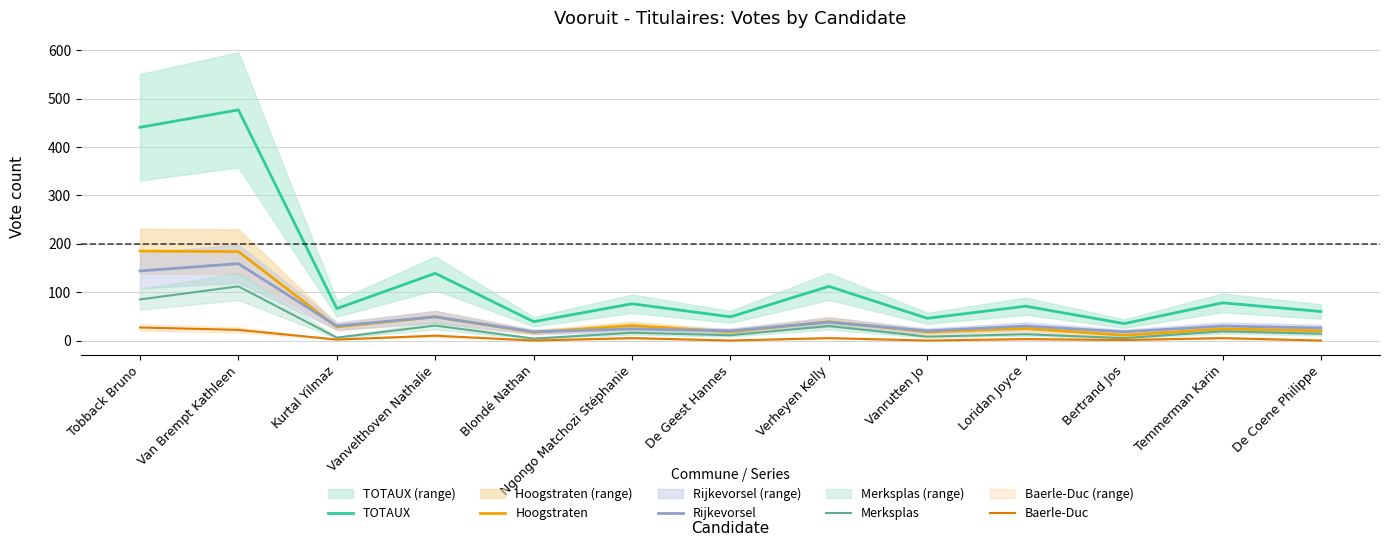

What is the difference between the highest and lowest values at Vanrutten Jo?

46